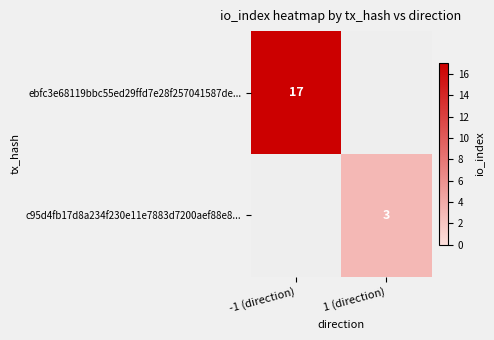

Is it true that c95d4fb17d8a234f230e11e7883d7200aef88e8... equals 5 at 1 (direction)?

False